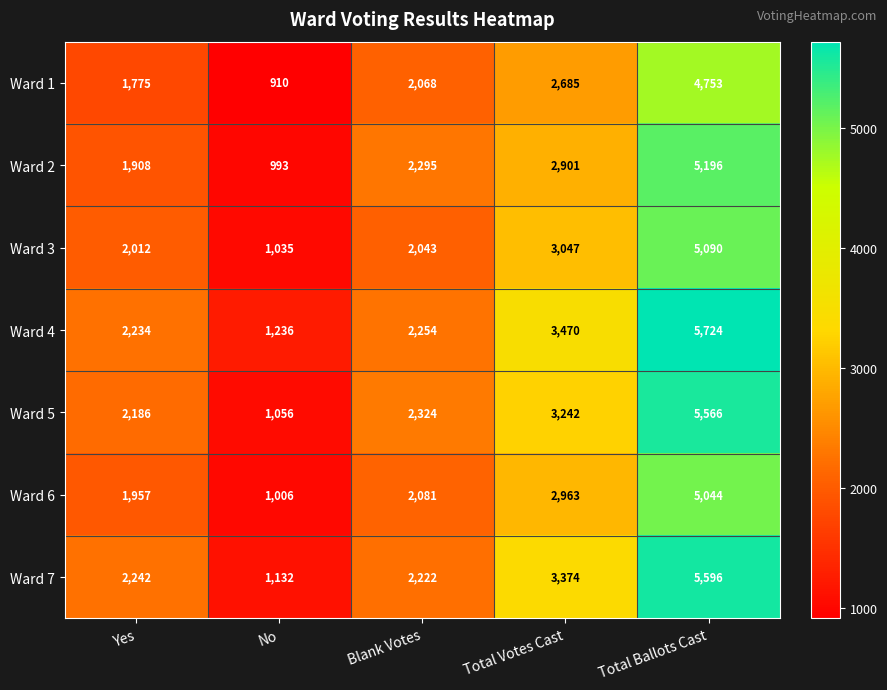

Rank the series by their maximum value, from lowest to highest.

Ward 1, Ward 6, Ward 3, Ward 2, Ward 5, Ward 7, Ward 4